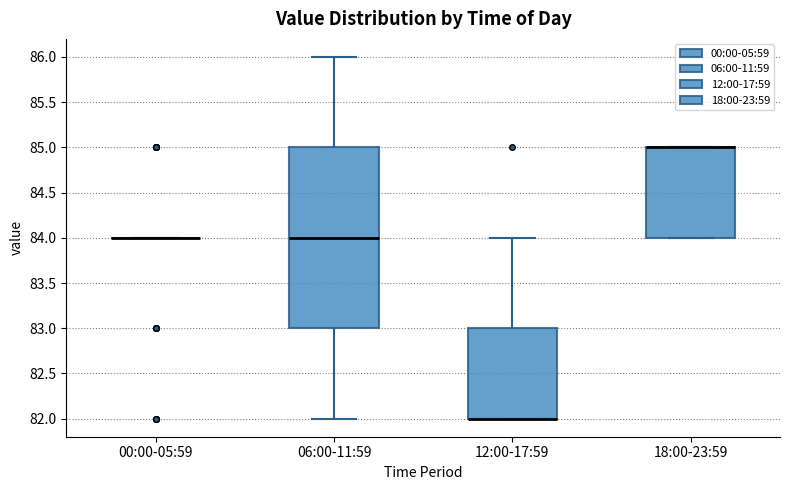

Where does the lower whisker of the box for 06:00-11:59 end on the y-axis? The values are not printed on the chart, so give them approximately, as read against the axis.

82